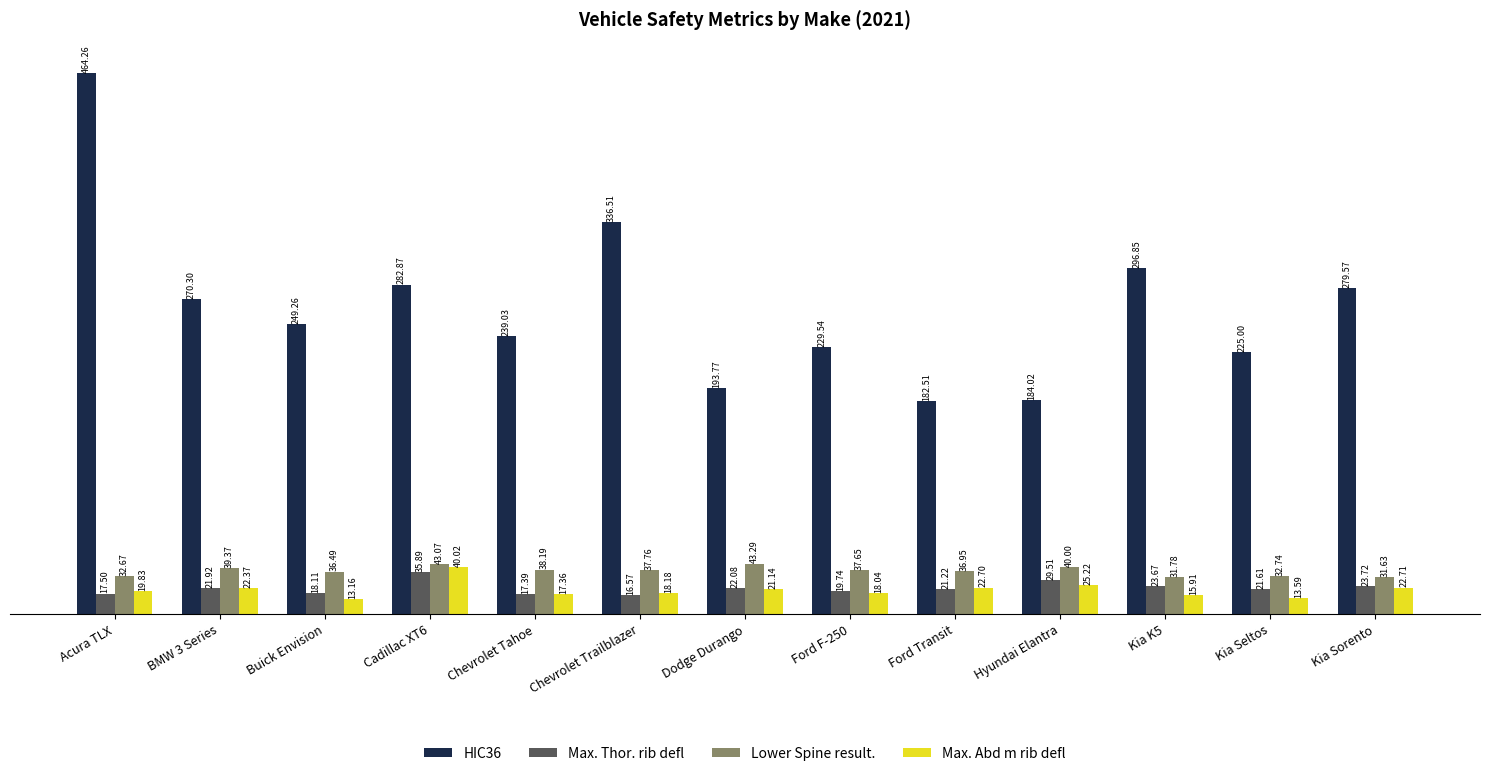

What is the label of the 13th bar from the left?

Kia Sorento